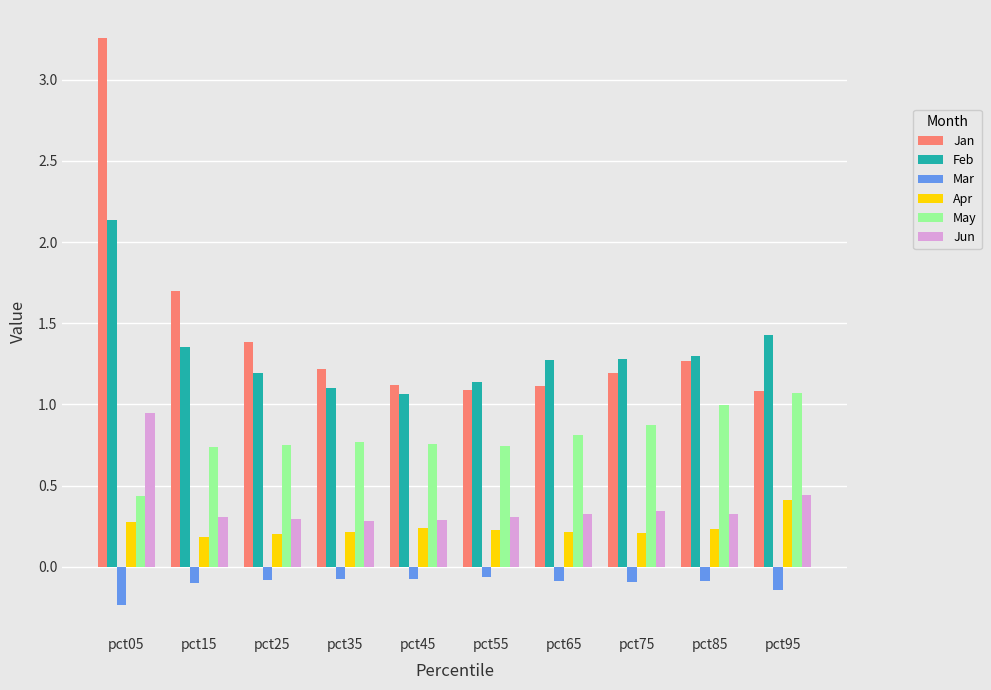

Which series has the largest range (max minus min)?

Jan